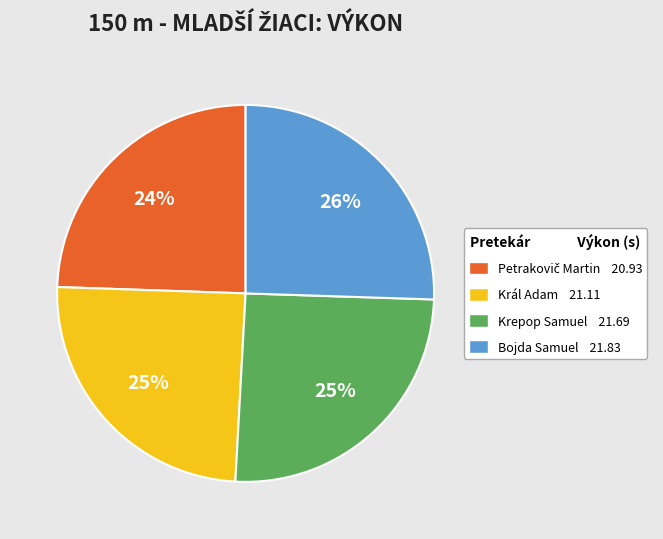

True or false: Bojda Samuel accounts for 26% of the total.

True